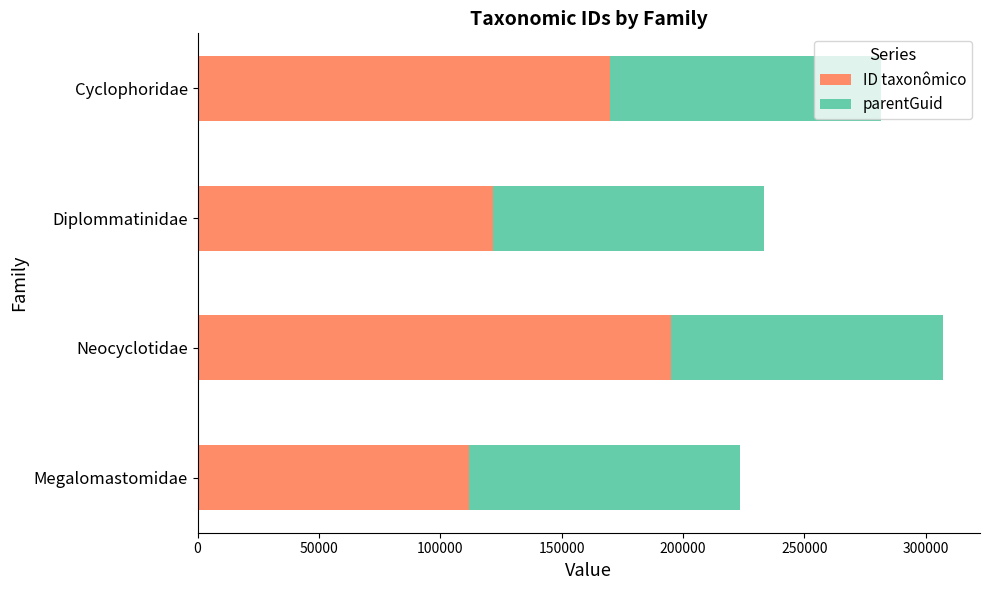

How many values in the ID taxonômico series are below 169781?

2